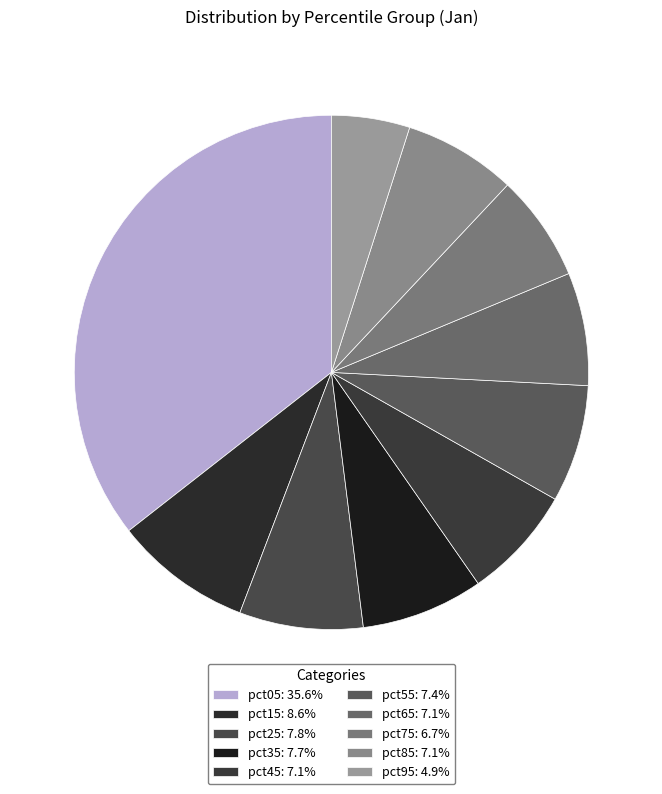

To the nearest percent, what is the difference between the largest and smallest slice percentages?

31%